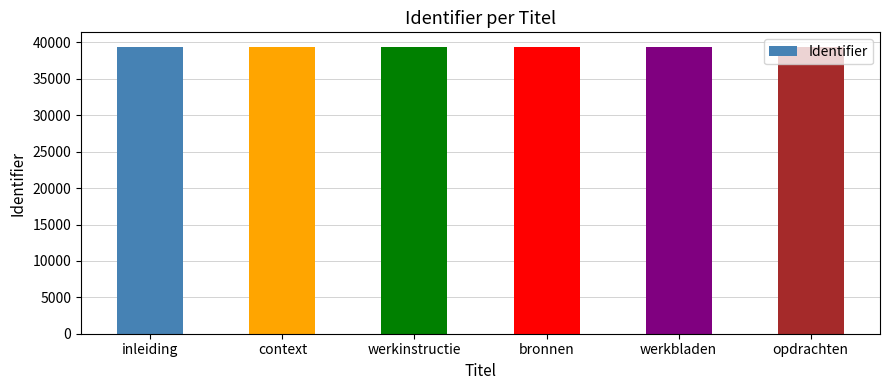

What is the ratio of the value at werkinstructie to the value at context?

1.0